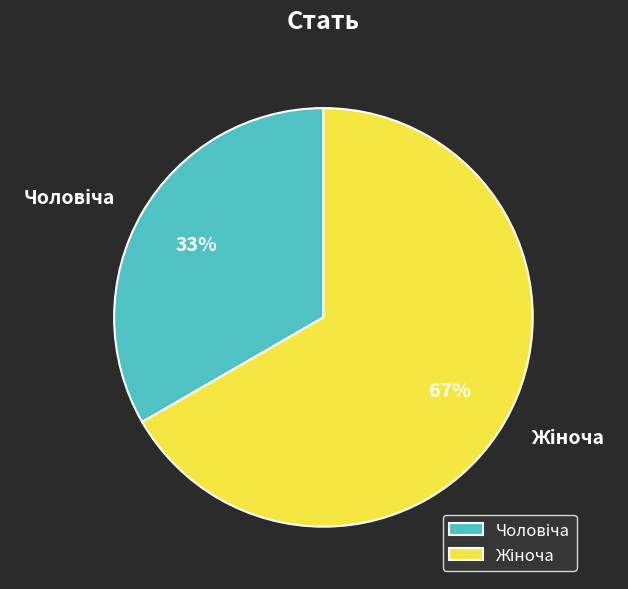

To the nearest percent, what is the average slice percentage?

50%